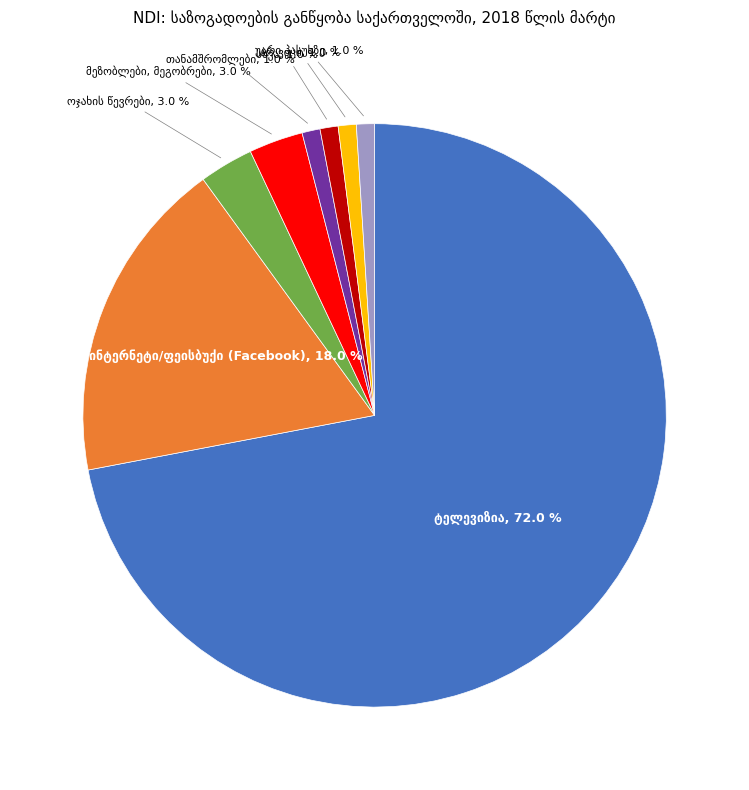

Is there a majority slice in this chart?

Yes